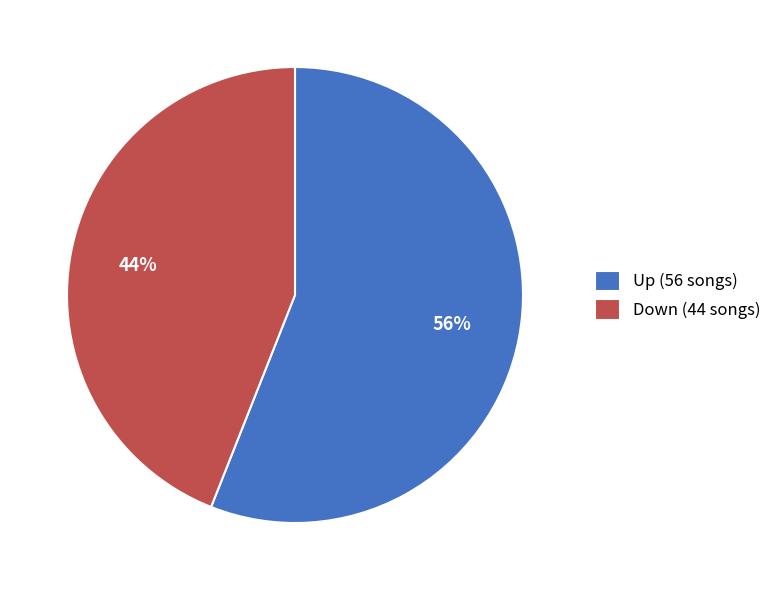

Between Down (44 songs) and Up (56 songs), which is larger?

Up (56 songs)